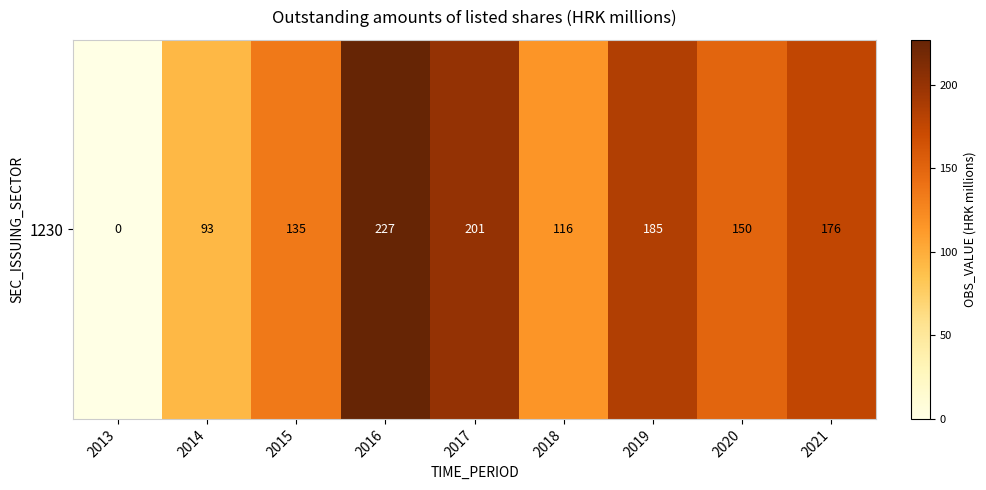

The value at 2013 is 0. True or false?

True